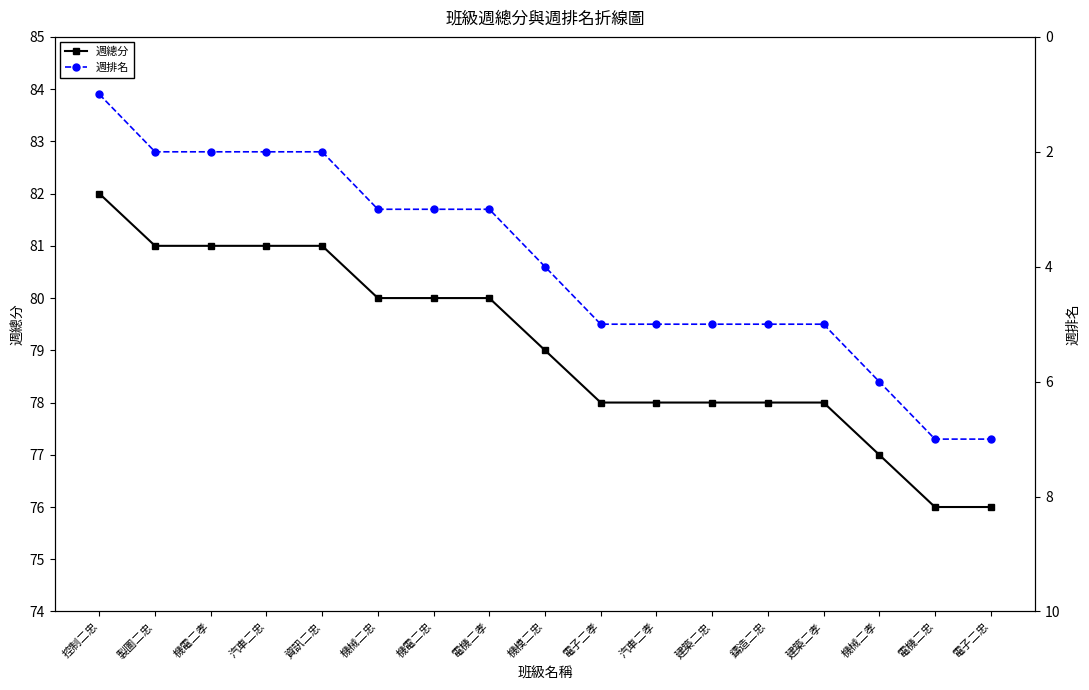

True or false: 週排名 and 週總分 intersect in this chart.

False